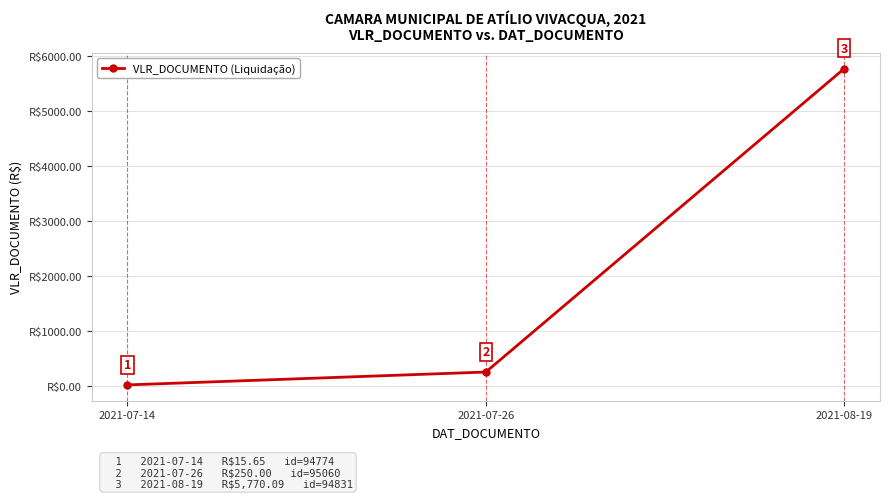

Does the chart have visible grid lines?

Yes